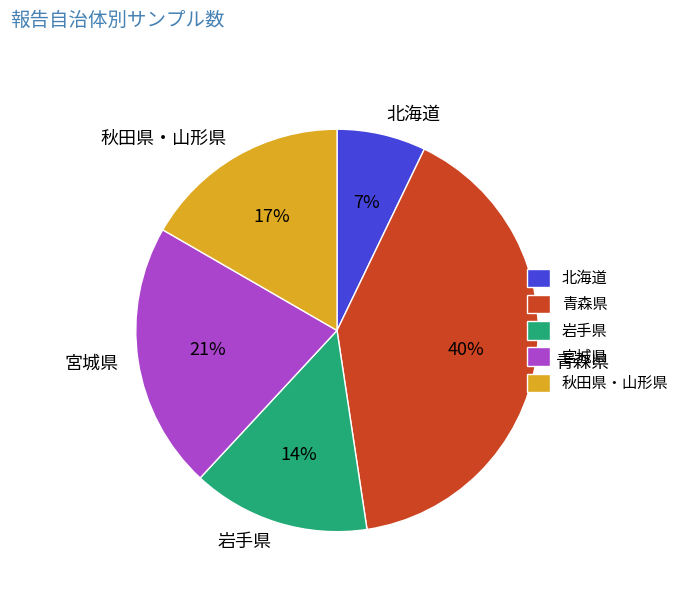

Is the sum of 宮城県 and 秋田県・山形県 greater than half?

No